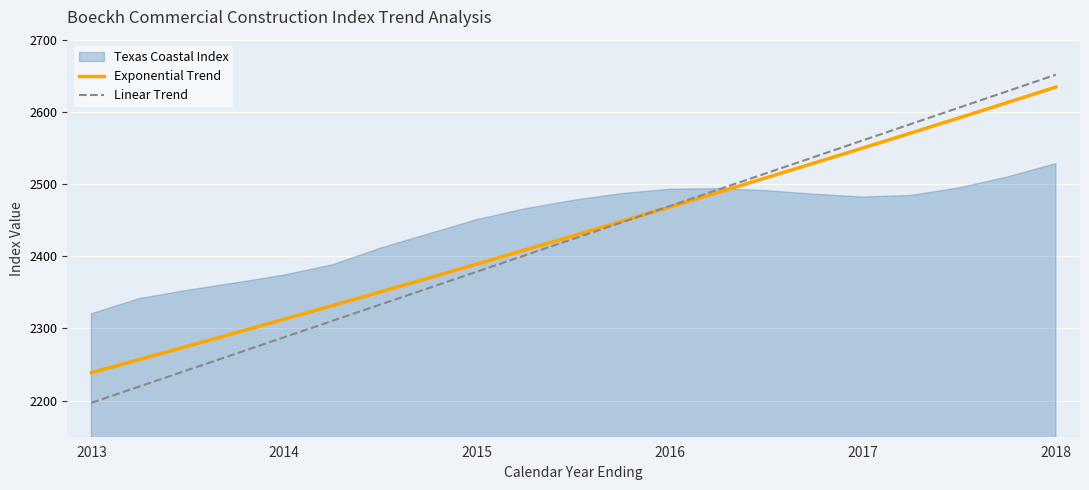

What is the approximate value of Linear Trend at 2018?

2651.5